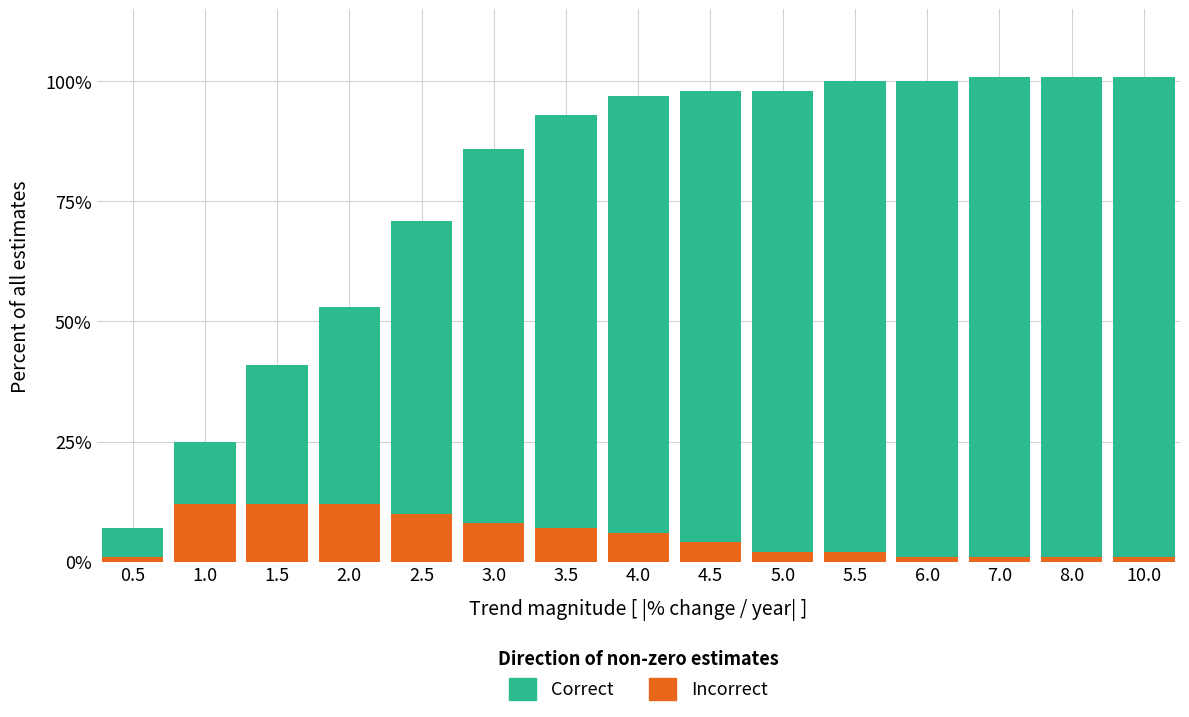

What is the difference between the maximum and minimum values in the Incorrect series?

11